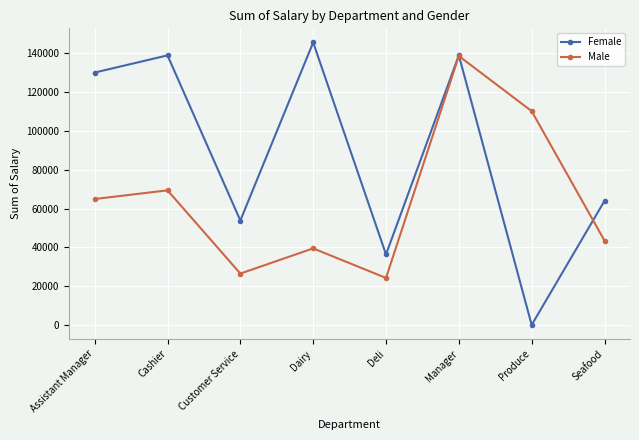

True or false: Female and Male intersect in this chart.

True